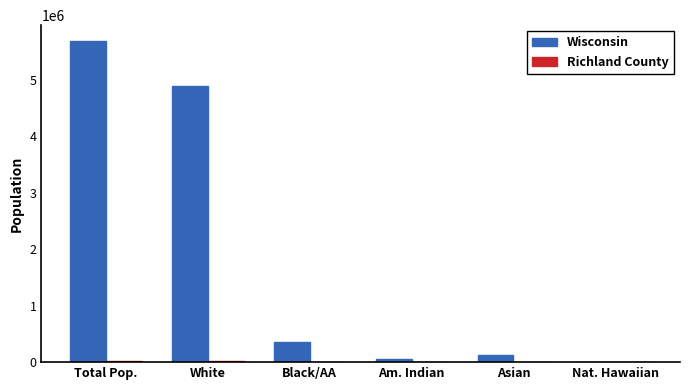

At which label is Wisconsin closest to 2844406?

White